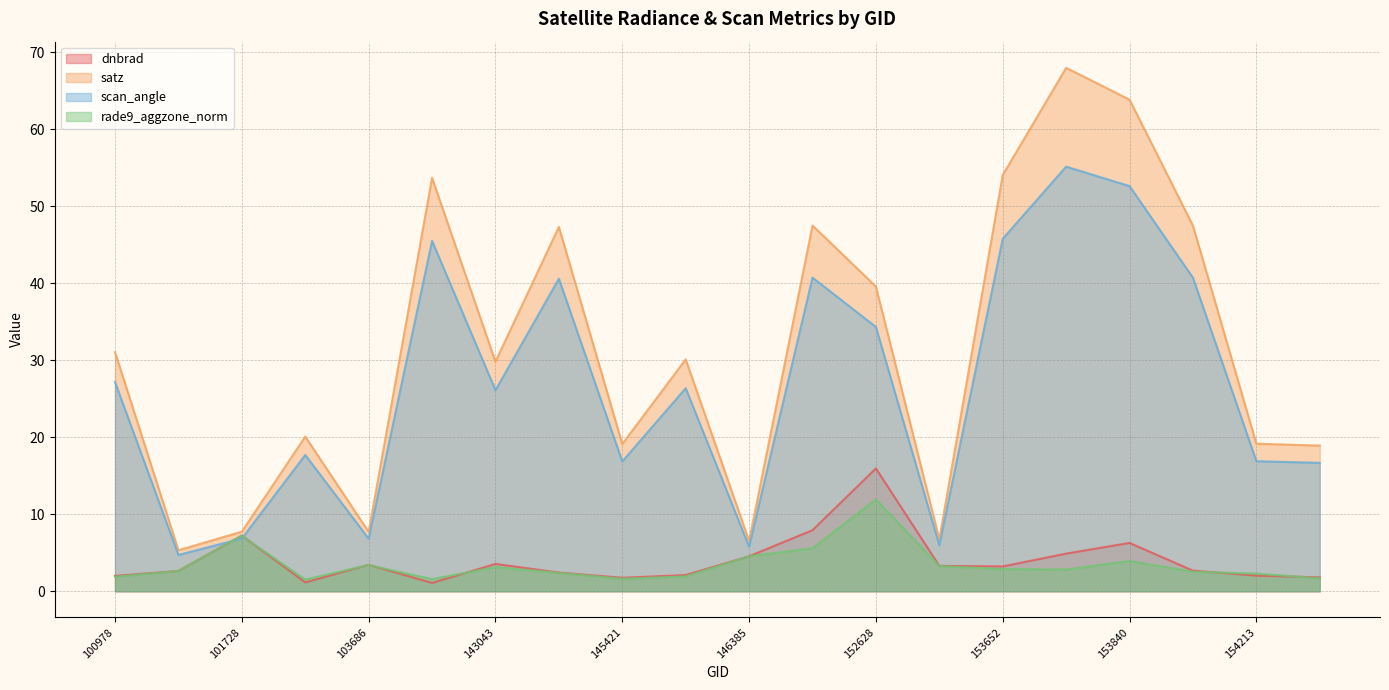

Between 148741 and 153840, which is larger?

148741